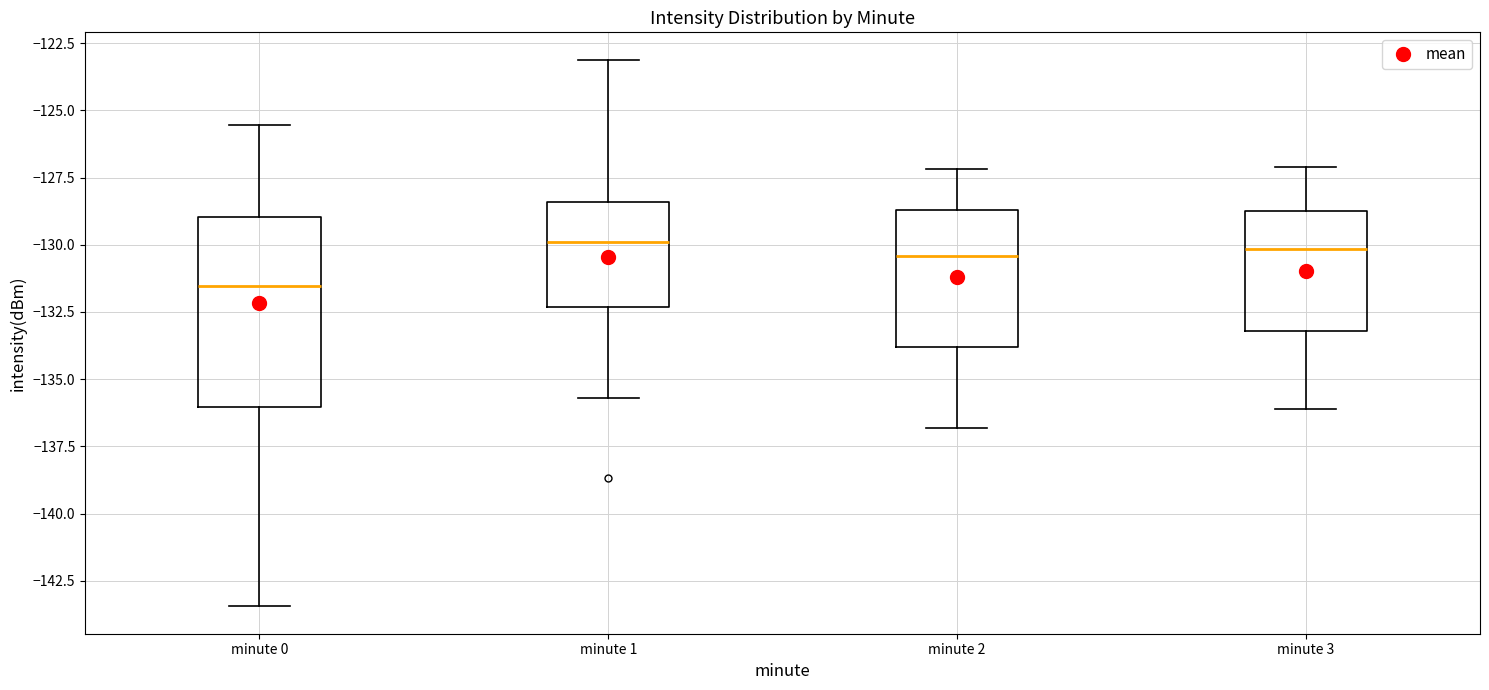

Reading left to right, transcribe this box plot: for each box, give where its median line is, the range the box spans, and where its two whiskers end, as read against the y-axis. The values are not printed on the chart, so give them approximately, as read against the axis.

minute 0: median -131.5, box -136.0 to -129.0, whiskers -143.5 to -125.5
minute 1: median -130.0, box -132.5 to -128.5, whiskers -135.5 to -123.0
minute 2: median -130.5, box -134.0 to -128.5, whiskers -137.0 to -127.0
minute 3: median -130.0, box -133.0 to -128.5, whiskers -136.0 to -127.0